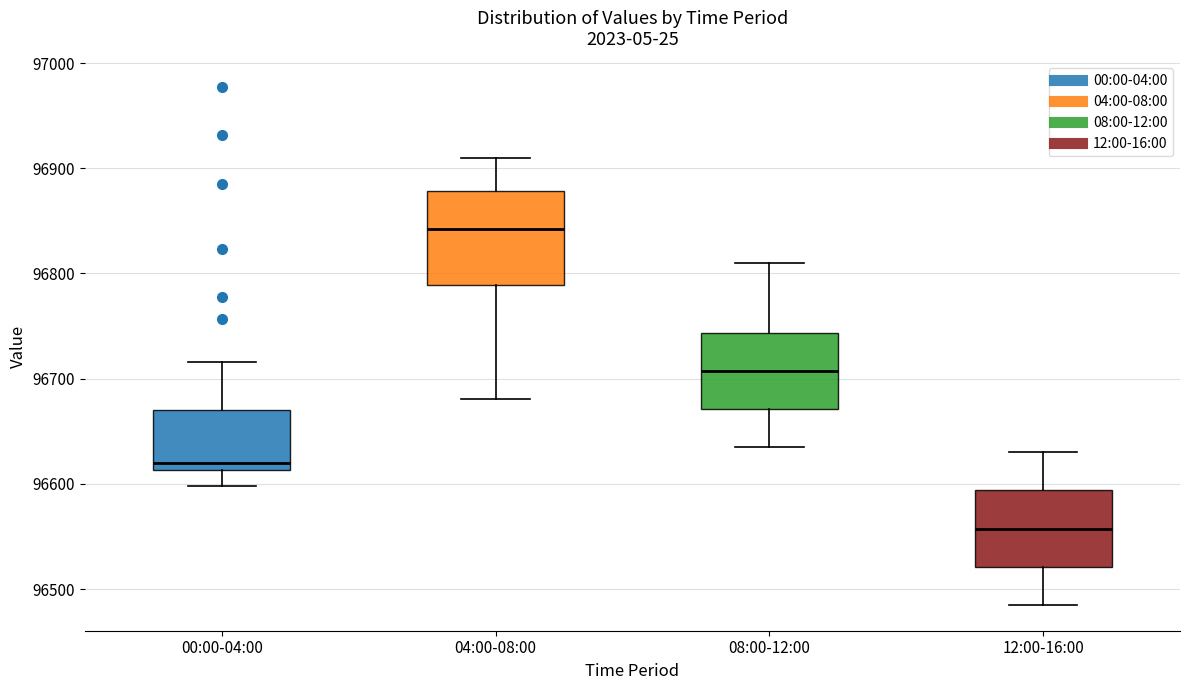

Comparing the boxes themselves (not the whiskers), which one is the tallest?

04:00-08:00